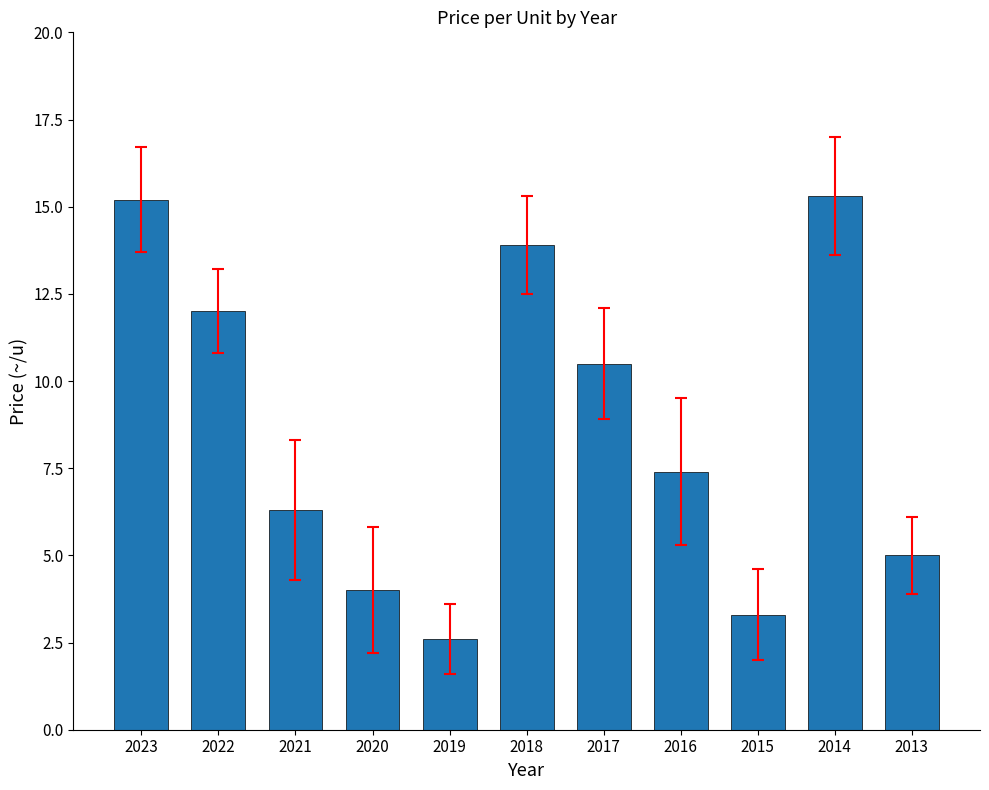

What is the smallest value displayed?

2.6